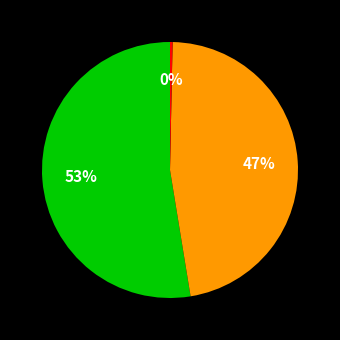

Is there any slice that represents more than half of the pie?

Yes